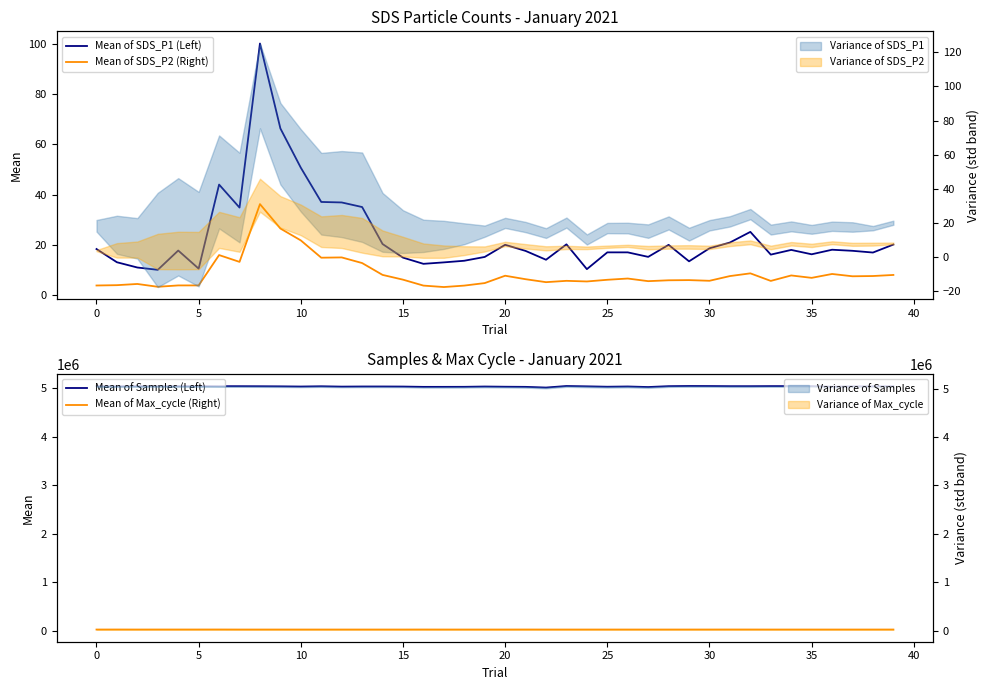

Which series has the largest total across all categories?

Mean of Samples (Left)